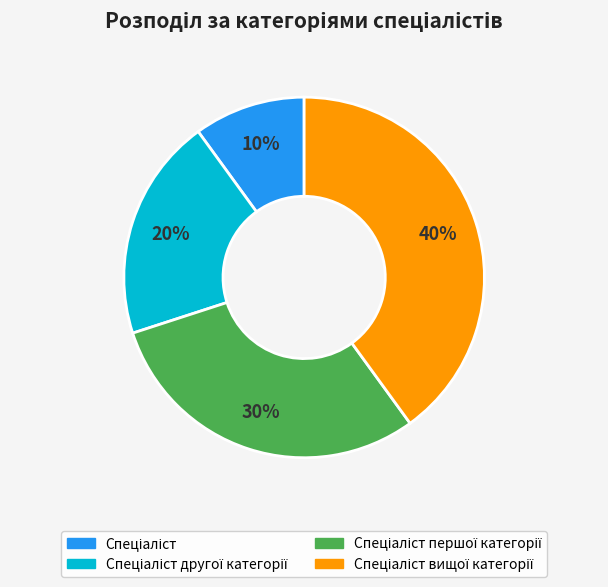

Does any single category account for the majority?

No